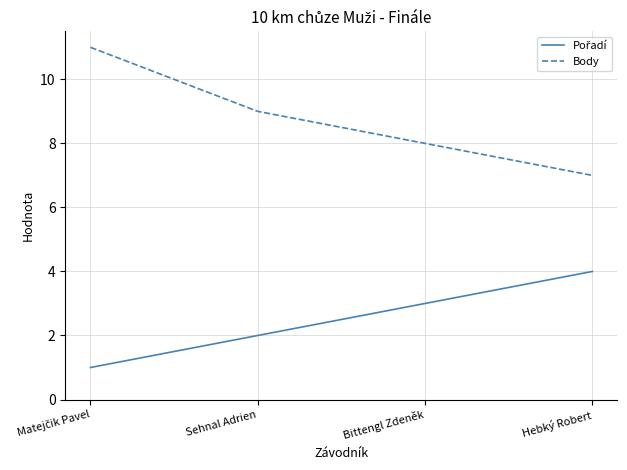

True or false: Body has a value of 6 at Sehnal Adrien.

False